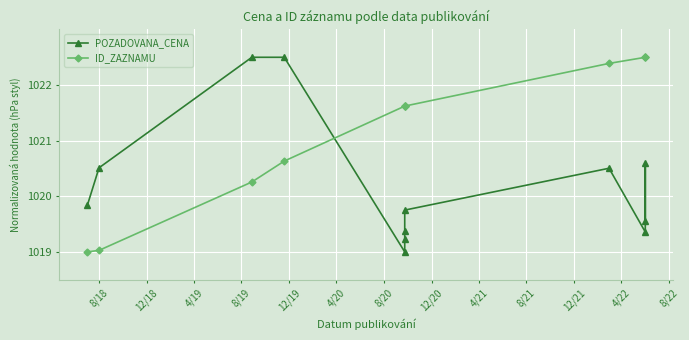

What is the average value of the POZADOVANA_CENA series?

1020.2